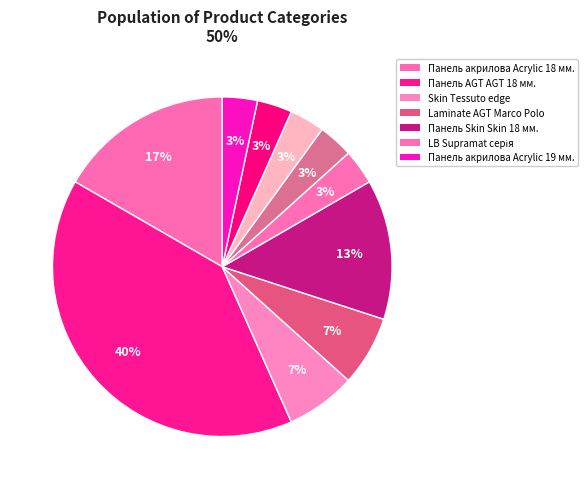

Is there a majority slice in this chart?

No